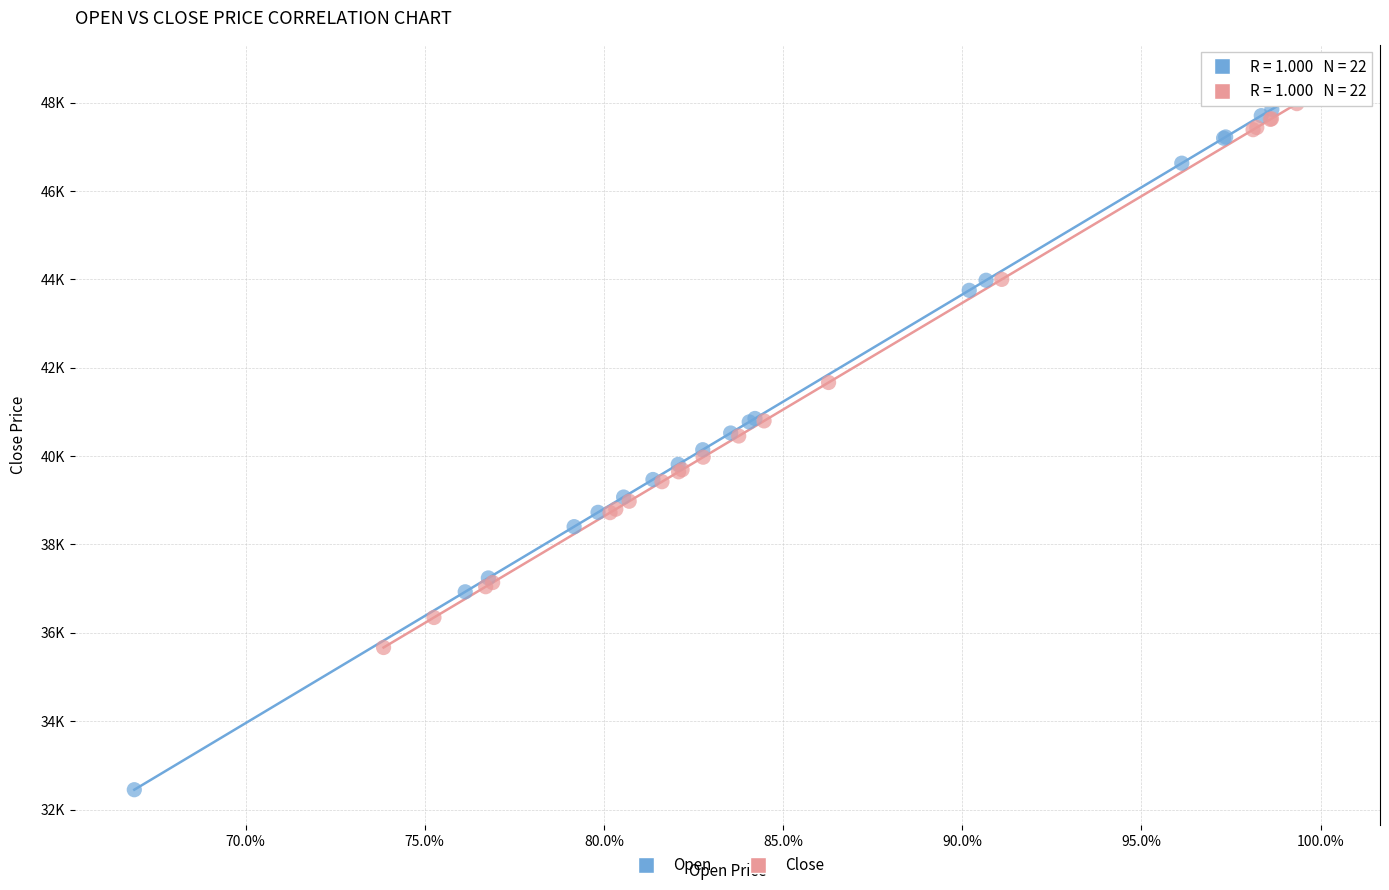

What are all the series names shown in the legend?

Open, Close